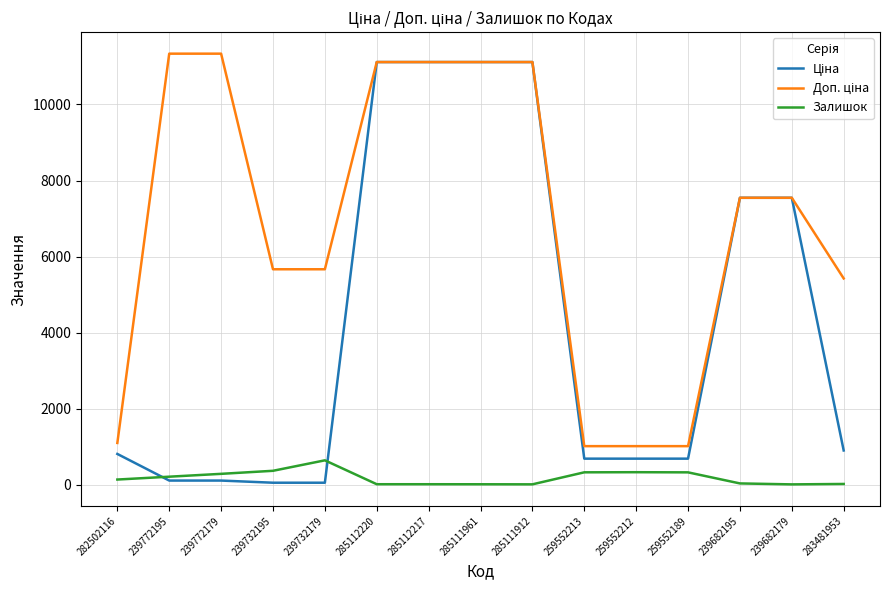

What is the greatest value displayed?

11334.0